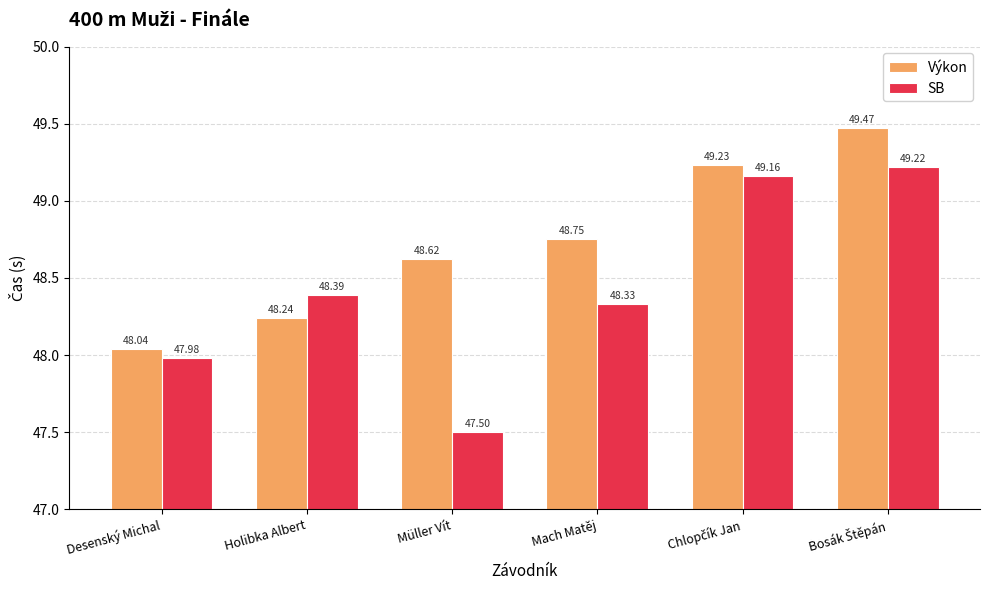

At which label does SB first exceed 48?

Holibka Albert